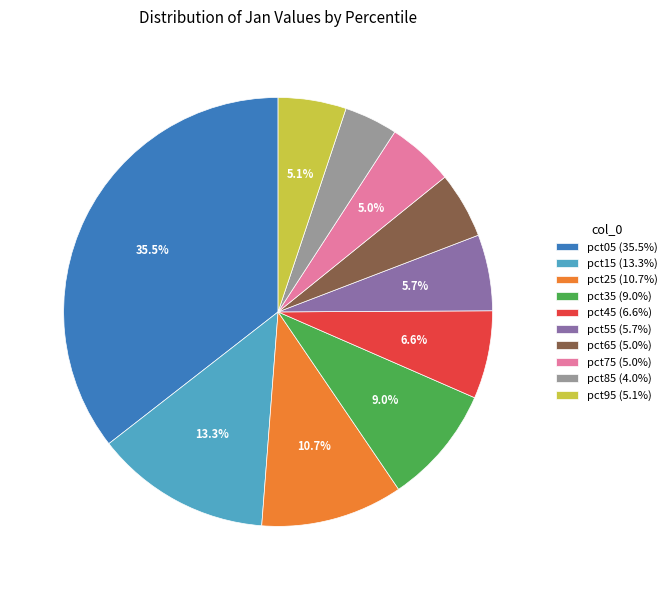

Does any single category account for the majority?

No